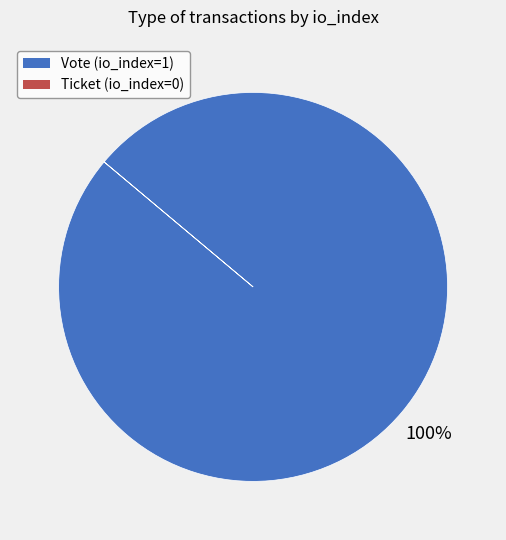

Which category accounts for the majority?

Vote (io_index=1)